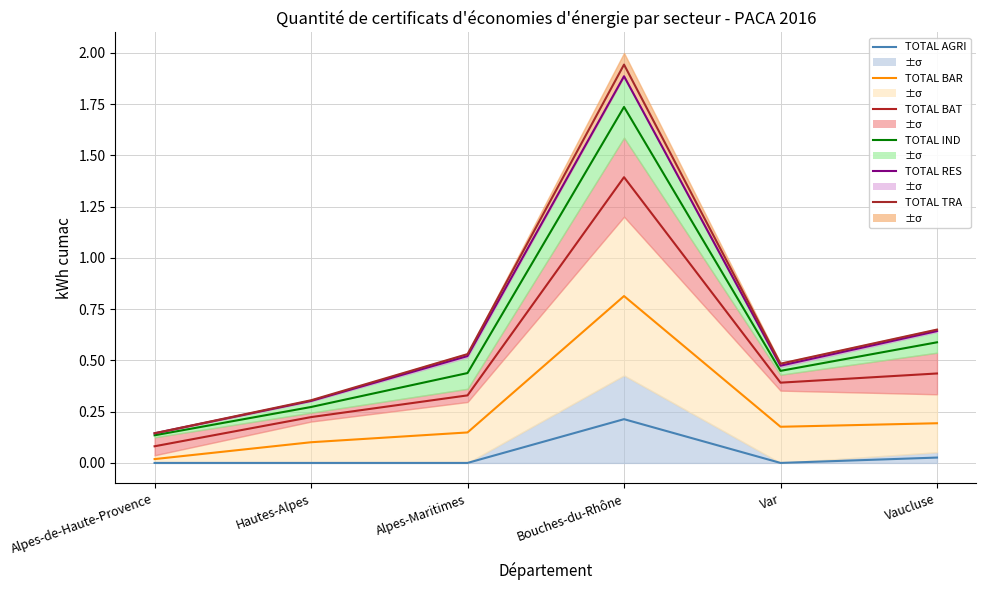

True or false: TOTAL AGRI has more than 2 points higher than both neighbors.

False